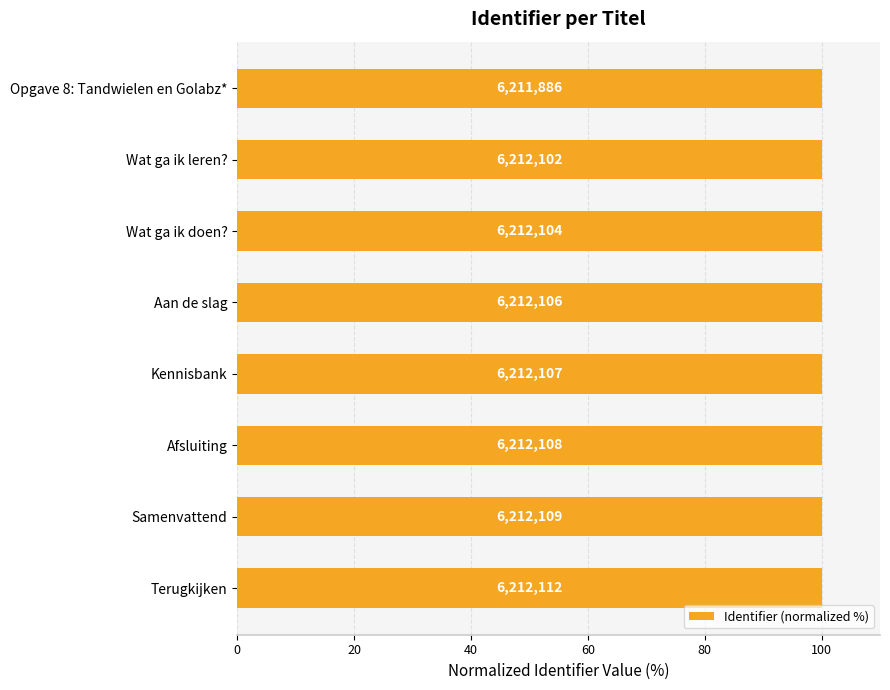

Reading left to right, transcribe all the data shown in this chart.

100.0	100.0	100.0	100.0	100.0	100.0	100.0	100.0